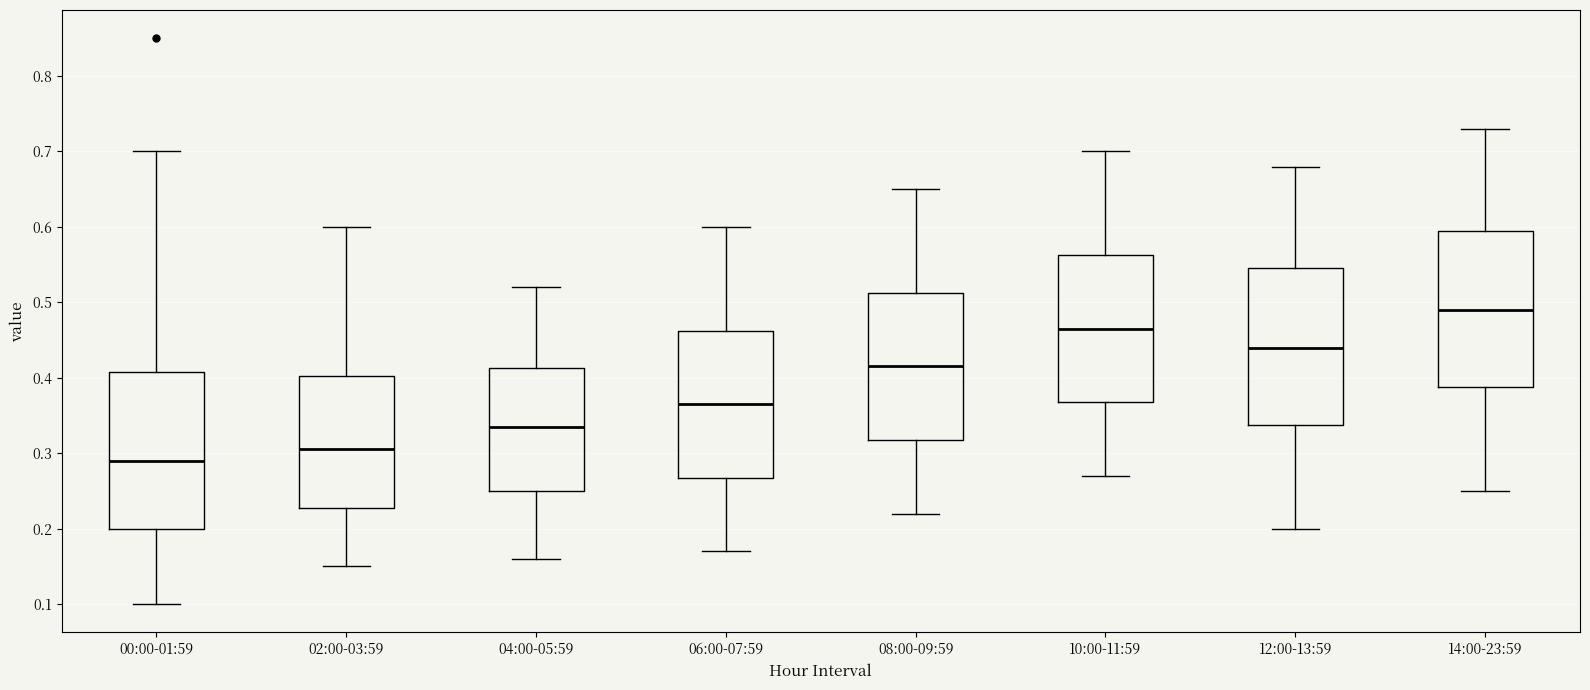

Reading left to right, transcribe this box plot: for each box, give where its median line is, the range the box spans, and where its two whiskers end, as read against the y-axis. The values are not printed on the chart, so give them approximately, as read against the axis.

00:00-01:59: median 0.29, box 0.20 to 0.41, whiskers 0.10 to 0.70
02:00-03:59: median 0.31, box 0.23 to 0.40, whiskers 0.15 to 0.60
04:00-05:59: median 0.34, box 0.25 to 0.41, whiskers 0.16 to 0.52
06:00-07:59: median 0.37, box 0.27 to 0.46, whiskers 0.17 to 0.60
08:00-09:59: median 0.42, box 0.32 to 0.51, whiskers 0.22 to 0.65
10:00-11:59: median 0.47, box 0.37 to 0.56, whiskers 0.27 to 0.70
12:00-13:59: median 0.44, box 0.34 to 0.55, whiskers 0.20 to 0.68
14:00-23:59: median 0.49, box 0.39 to 0.60, whiskers 0.25 to 0.73